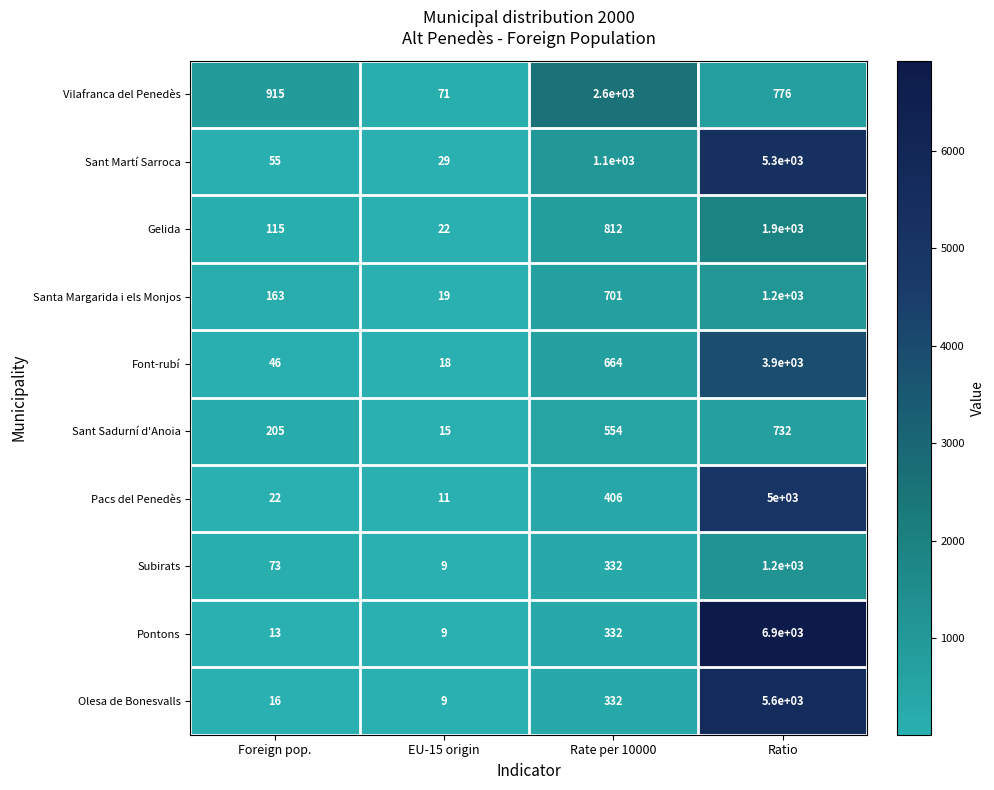

The Santa Margarida i els Monjos series shows 402 at Rate per 10000. True or false?

False